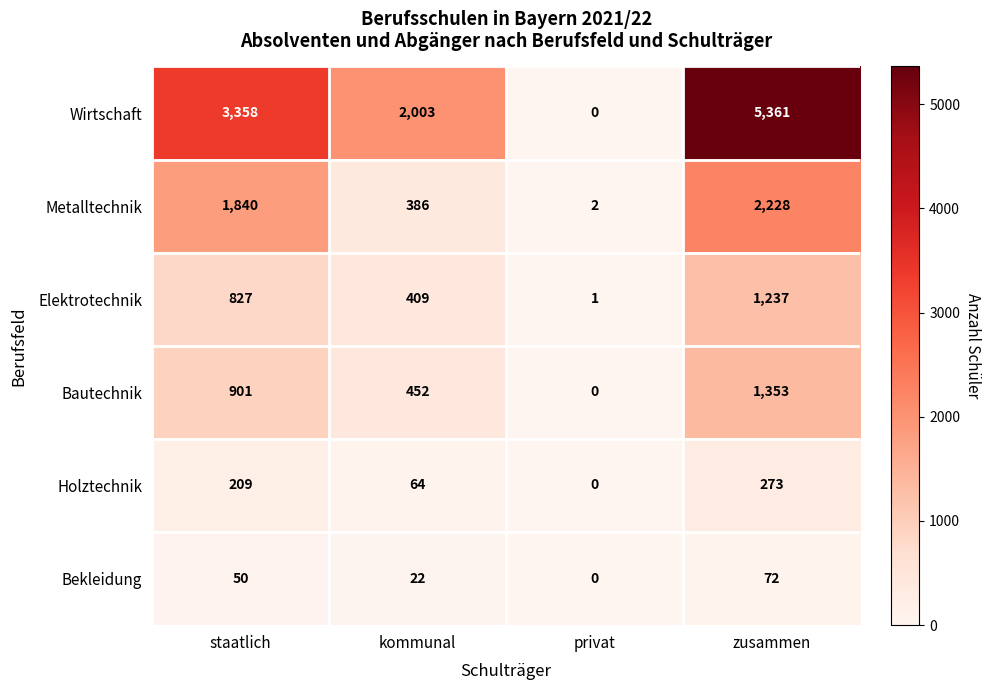

Which series has the widest spread of values?

Wirtschaft